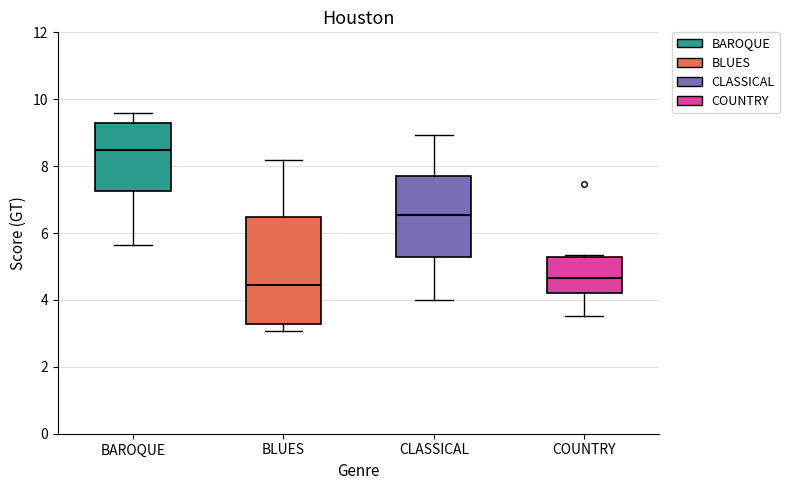

Reading left to right, read every box against the y-axis: the position of its median line, the range the box covers, and the ends of its whiskers. The values are not printed on the chart, so give them approximately, as read against the axis.

BAROQUE: median 8.4, box 7.2 to 9.2, whiskers 5.6 to 9.6
BLUES: median 4.4, box 3.2 to 6.4, whiskers 3.0 to 8.2
CLASSICAL: median 6.6, box 5.2 to 7.6, whiskers 4.0 to 9.0
COUNTRY: median 4.6, box 4.2 to 5.2, whiskers 3.6 to 5.4